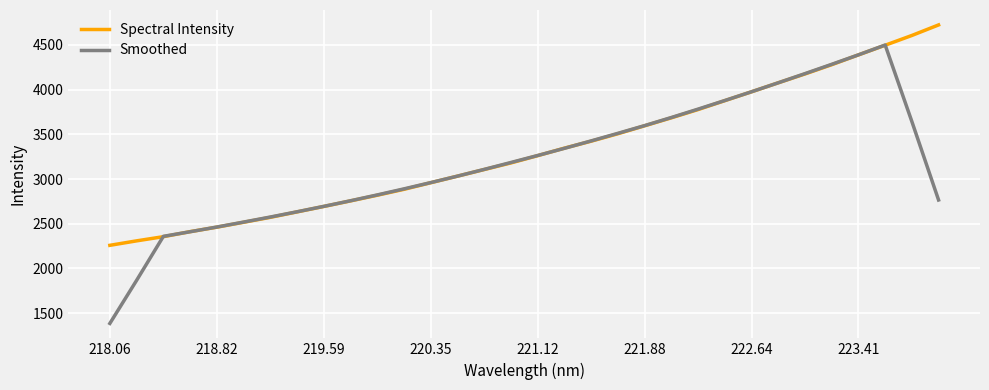

What is the difference between the maximum and minimum values in the Smoothed series?

3114.8